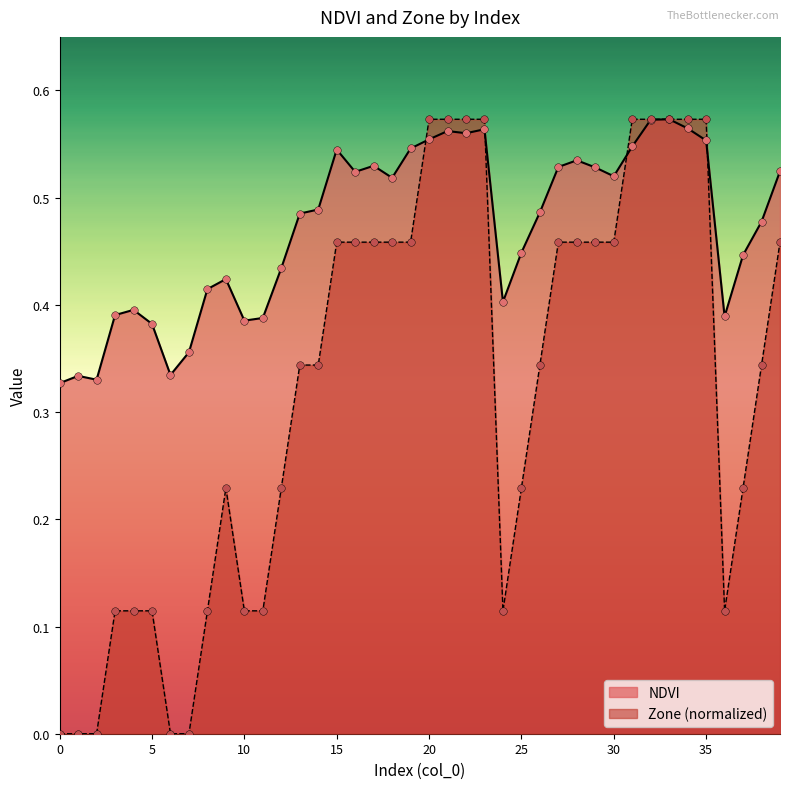

Which series contains the highest Y value?

NDVI